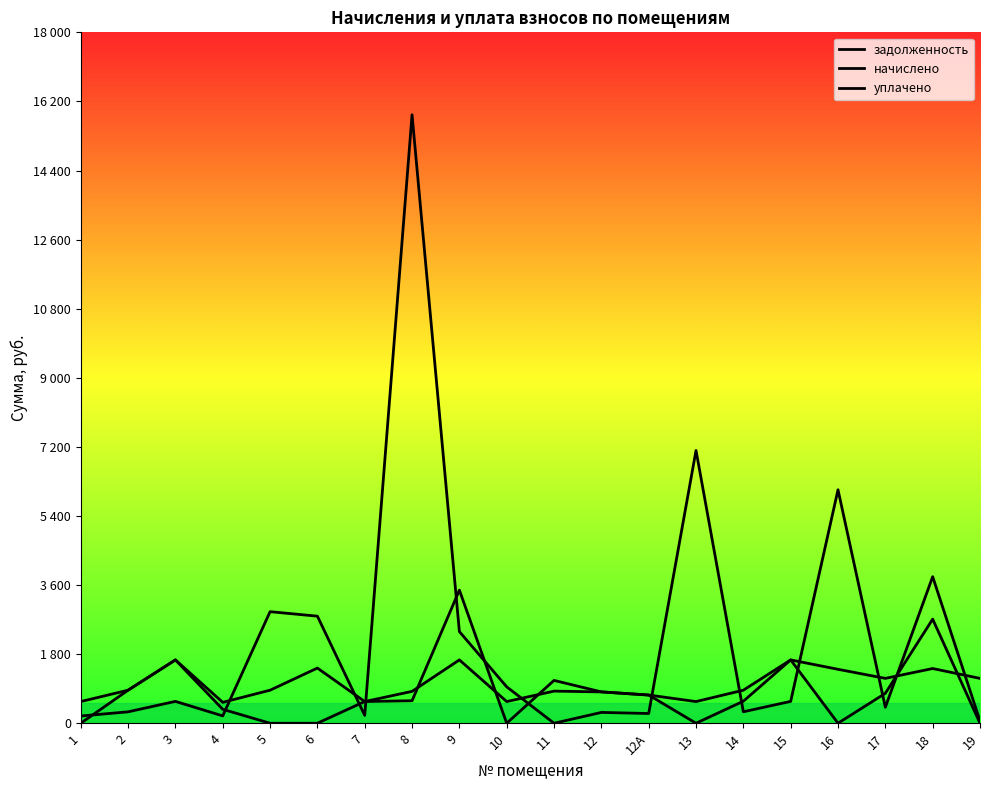

Does the chart display data point markers on the line(s)?

No